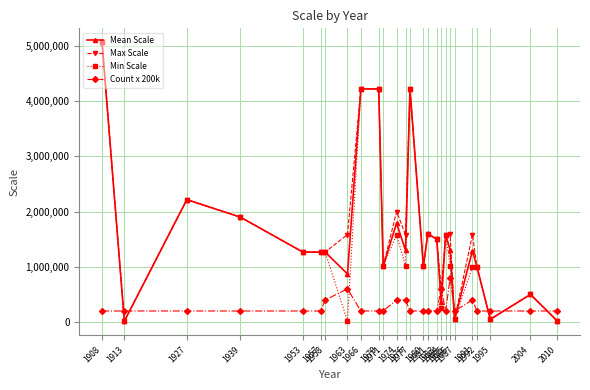

What is the approximate value of Min Scale at 1939?

1900800.0